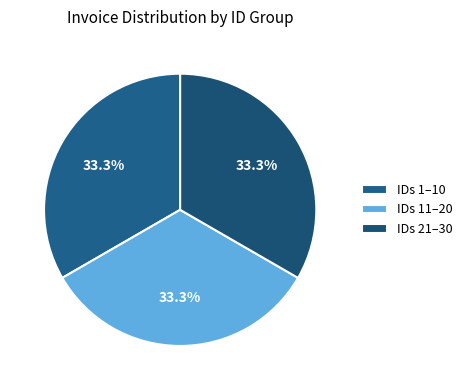

How many segments does this pie chart have?

3